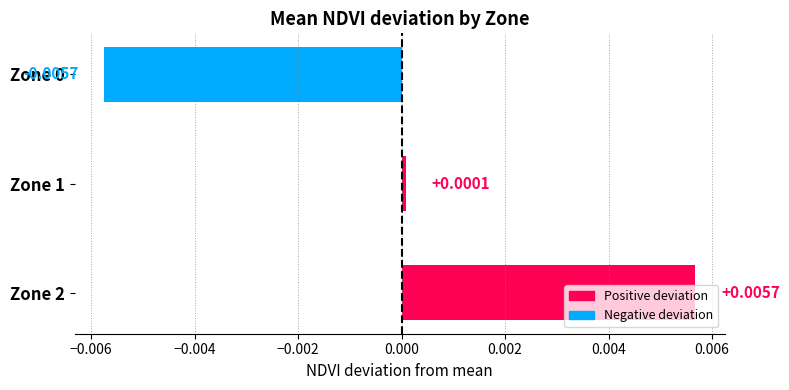

Which has a higher value, Zone 0 or Zone 1?

Zone 1